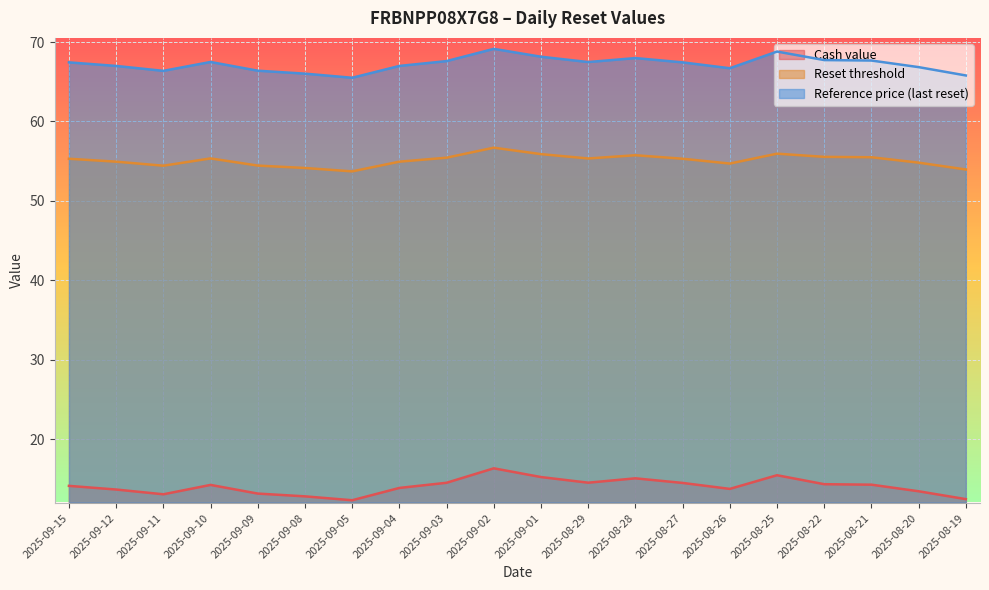

Between 2025-09-08 and 2025-09-01, which series saw the biggest shift?

Cash value